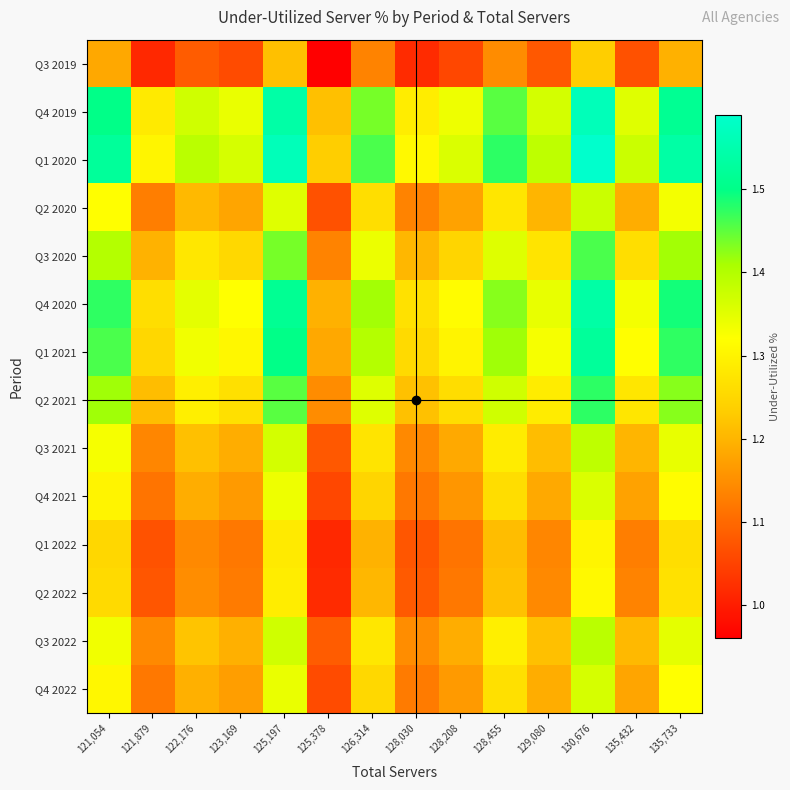

At which category is the sum across all series the highest?

130,676